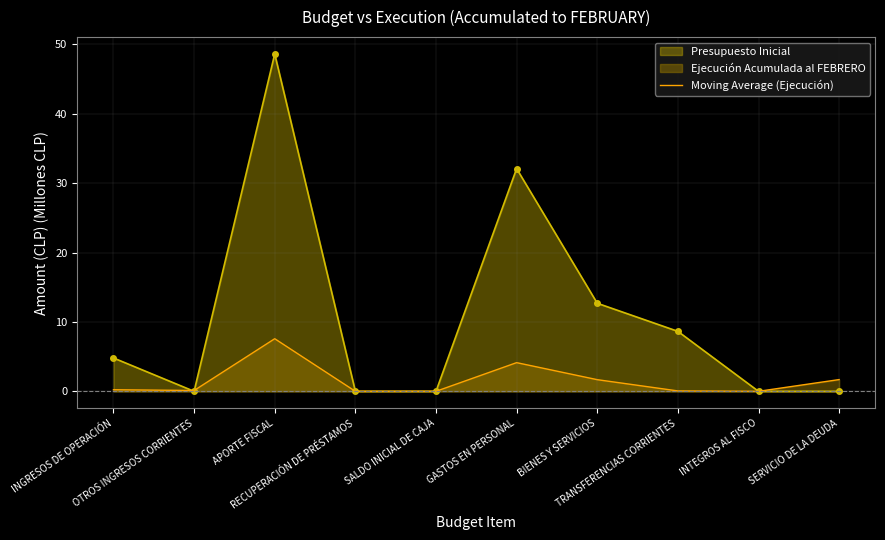

At which category does the data reach its first local valley?

OTROS INGRESOS CORRIENTES